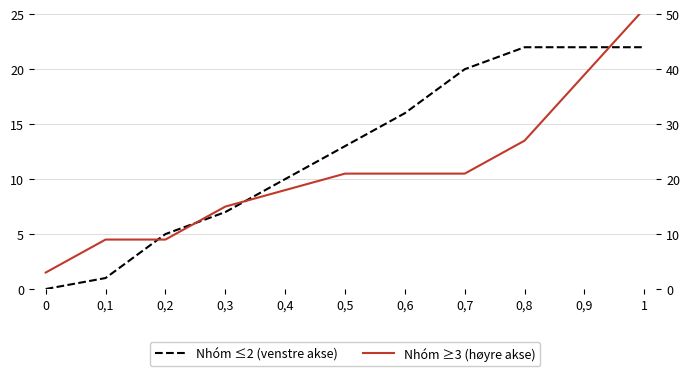

What is the difference between the second highest and minimum values in the Nhóm ≤2 (venstre akse) series?

22